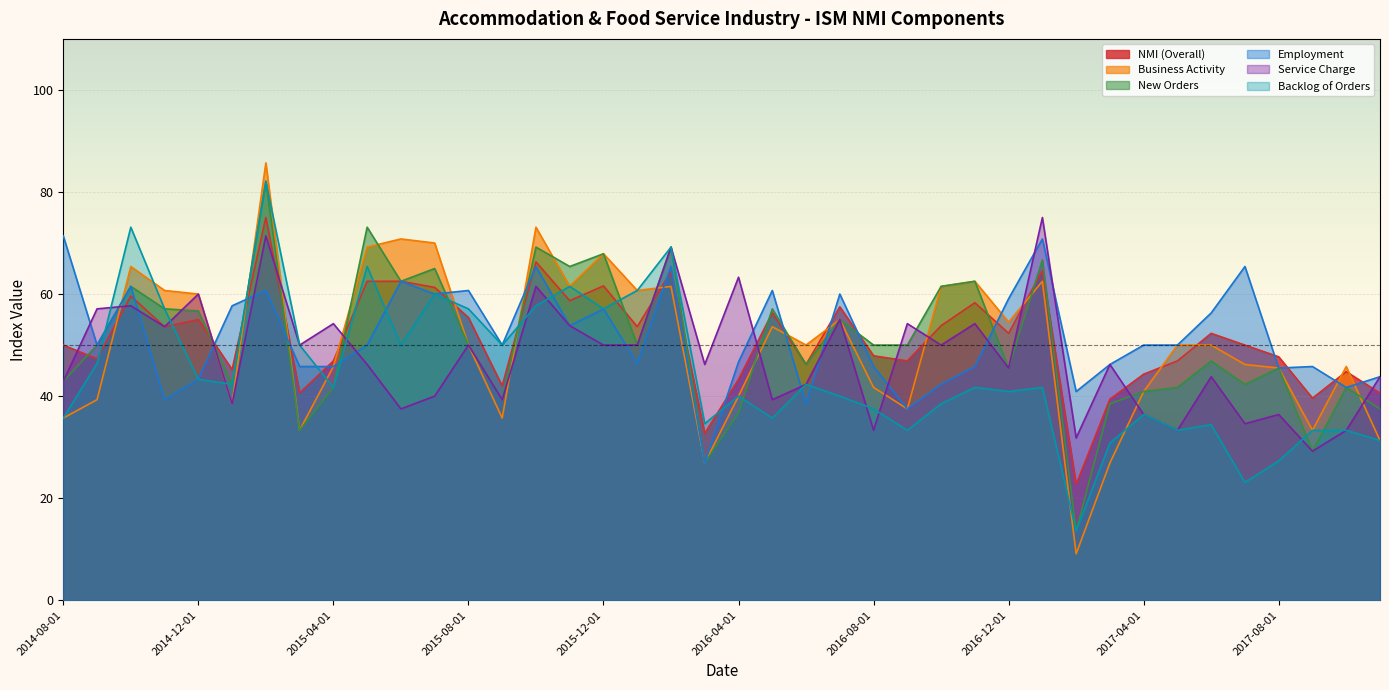

Reading left to right, extract all data points from this chart.

NMI (Overall): 50.0	47.3	59.6	53.6	55.0	45.2	75.0	40.6	46.9	62.5	62.5	61.3	55.4	42.0	66.3	58.7	61.6	53.6	64.4	32.7	43.3	56.3	46.2	57.5	47.9	46.9	53.8	58.3	52.3	64.6	22.7	39.4	44.3	46.9	52.3	50.0	47.7	39.6	44.8	40.6
Business Activity: 35.7	39.3	65.4	60.7	60.0	38.5	85.7	33.3	45.8	69.2	70.8	70.0	50.0	35.7	73.1	61.5	67.9	60.7	61.5	26.9	40.0	53.6	50.0	55.0	41.7	37.5	61.5	62.5	54.5	62.5	9.1	26.9	40.9	50.0	50.0	46.2	45.5	33.3	45.8	31.3
New Orders: 42.9	50.0	61.5	57.1	56.7	42.3	82.1	33.3	41.7	73.1	62.5	65.0	50.0	39.3	69.2	65.4	67.9	50.0	69.2	26.9	36.7	57.1	46.2	55.0	50.0	50.0	61.5	62.5	45.5	66.7	13.6	38.5	40.9	41.7	46.9	42.3	45.5	29.2	41.7	37.5
Employment: 71.4	50.0	61.5	39.3	43.3	57.7	60.7	45.8	45.8	50.0	62.5	60.0	60.7	50.0	65.4	53.8	57.1	46.4	65.4	26.9	46.7	60.7	38.5	60.0	45.8	37.5	42.3	45.8	59.1	70.8	40.9	46.2	50.0	50.0	56.3	65.4	45.5	45.8	41.7	43.8
Service Charge: 42.9	57.1	57.7	53.6	60.0	38.5	71.4	50.0	54.2	46.2	37.5	40.0	50.0	39.3	61.5	53.8	50.0	50.0	69.2	46.2	63.3	39.3	42.3	55.0	33.3	54.2	50.0	54.2	45.5	75.0	31.8	46.2	36.4	33.3	43.8	34.6	36.4	29.2	33.3	43.8
Backlog of Orders: 35.7	46.4	73.1	57.1	43.3	42.3	82.1	50.0	41.7	65.4	50.0	60.0	57.1	50.0	57.7	61.5	57.1	60.7	69.2	34.6	40.0	35.7	42.3	40.0	37.5	33.3	38.5	41.7	40.9	41.7	13.6	30.8	36.4	33.3	34.4	23.1	27.3	33.3	33.3	31.3